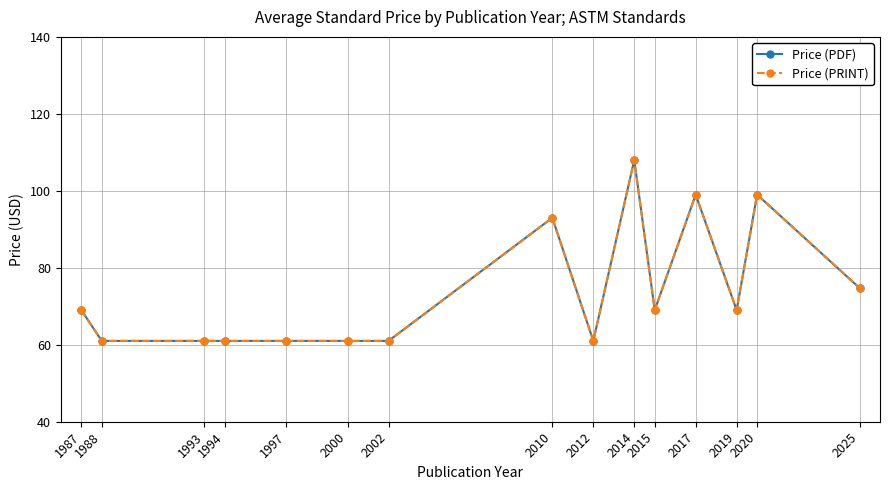

In Price (PRINT), how many points are lower than both neighbors (excluding endpoints)?

3